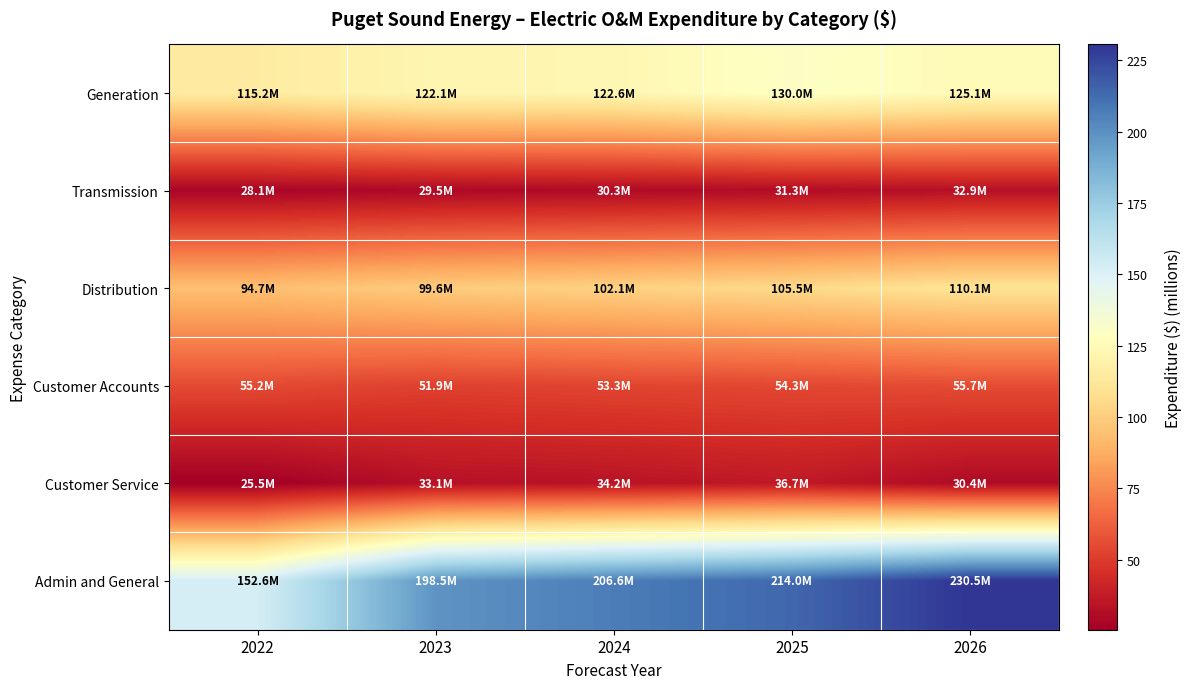

At 2025, list the series in order from smallest to largest.

Transmission, Customer Service, Customer Accounts, Distribution, Generation, Admin and General